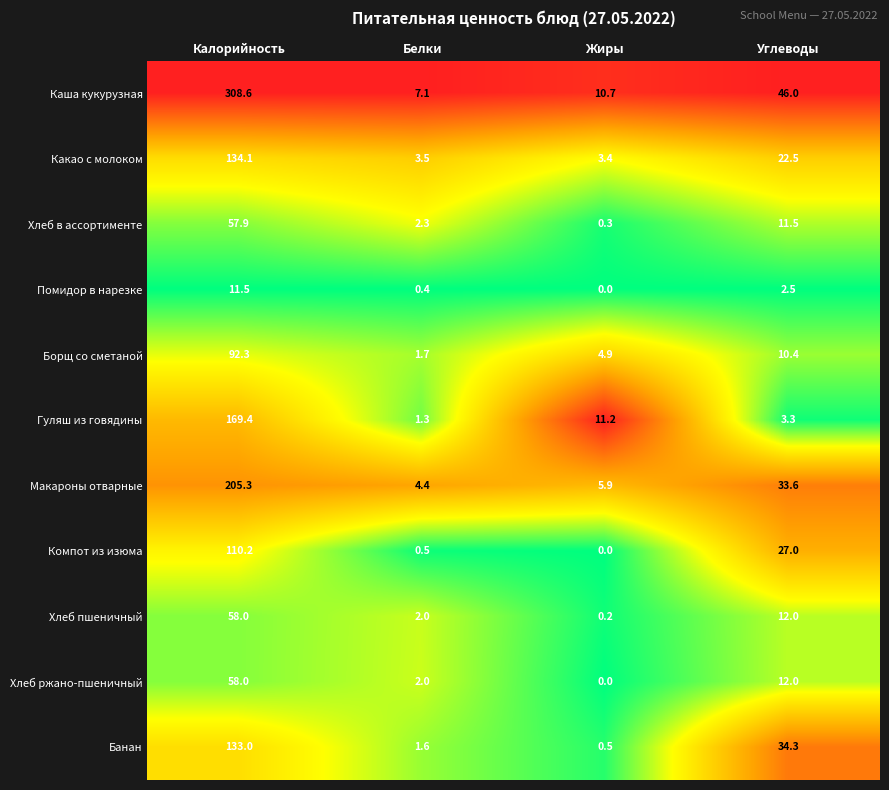

Where is Хлеб в ассортименте nearest to the value 29?

Углеводы